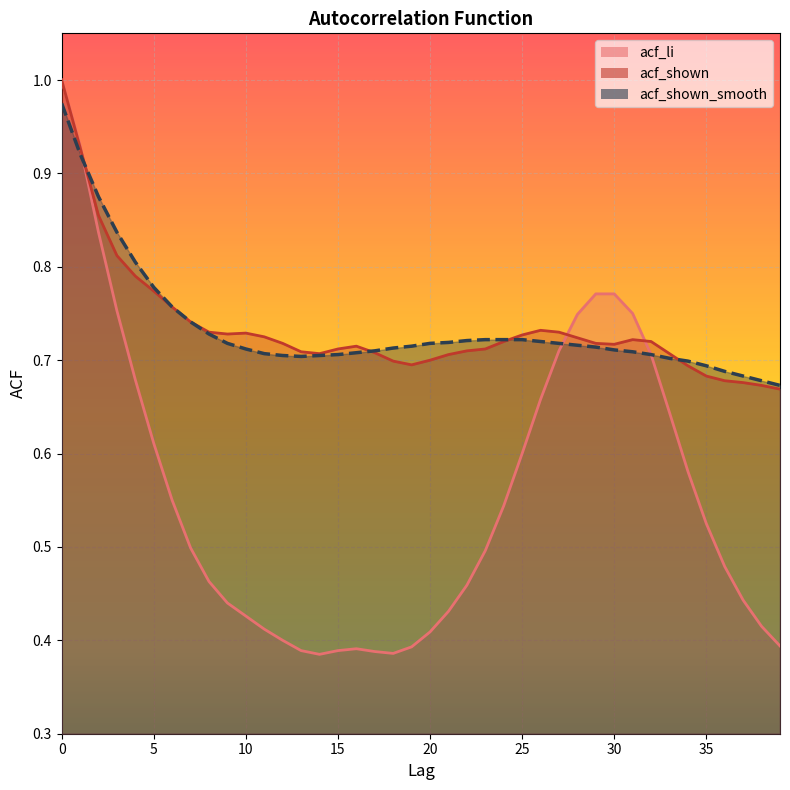

Rank the categories by acf_li value from lowest to highest.

14, 18, 17, 13, 15, 16, 19, 39, 12, 20, 11, 38, 10, 21, 9, 37, 22, 8, 36, 23, 7, 35, 24, 6, 34, 25, 5, 33, 26, 4, 32, 27, 28, 31, 3, 29, 30, 2, 1, 0